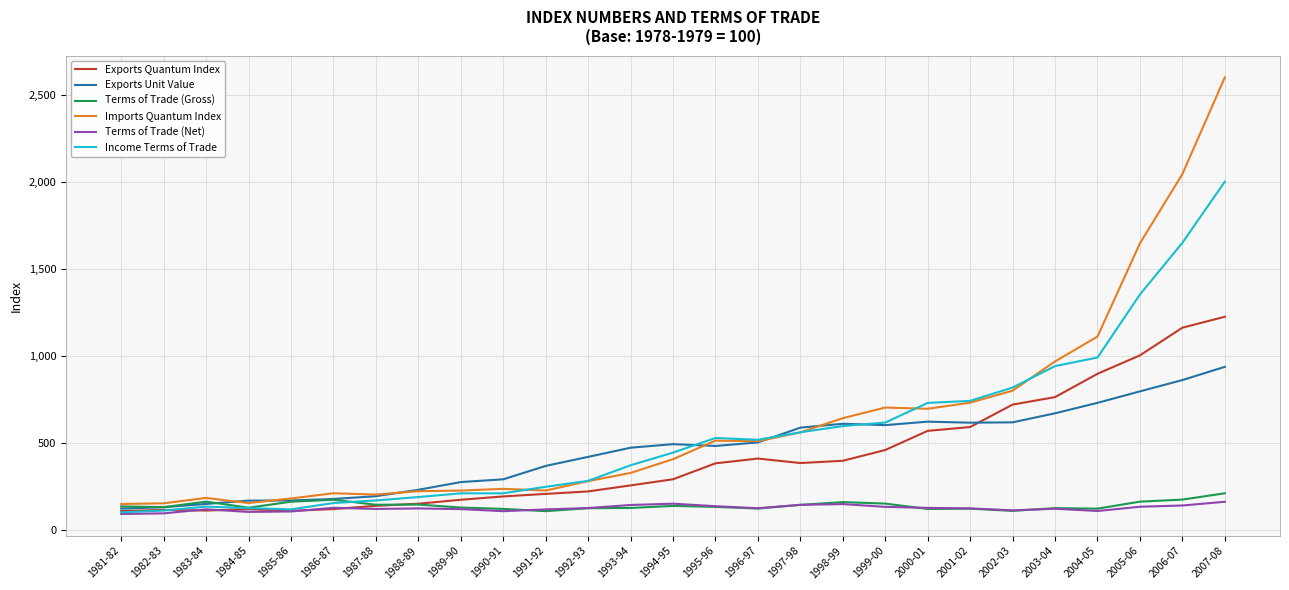

What position from the right is 2001-02?

7